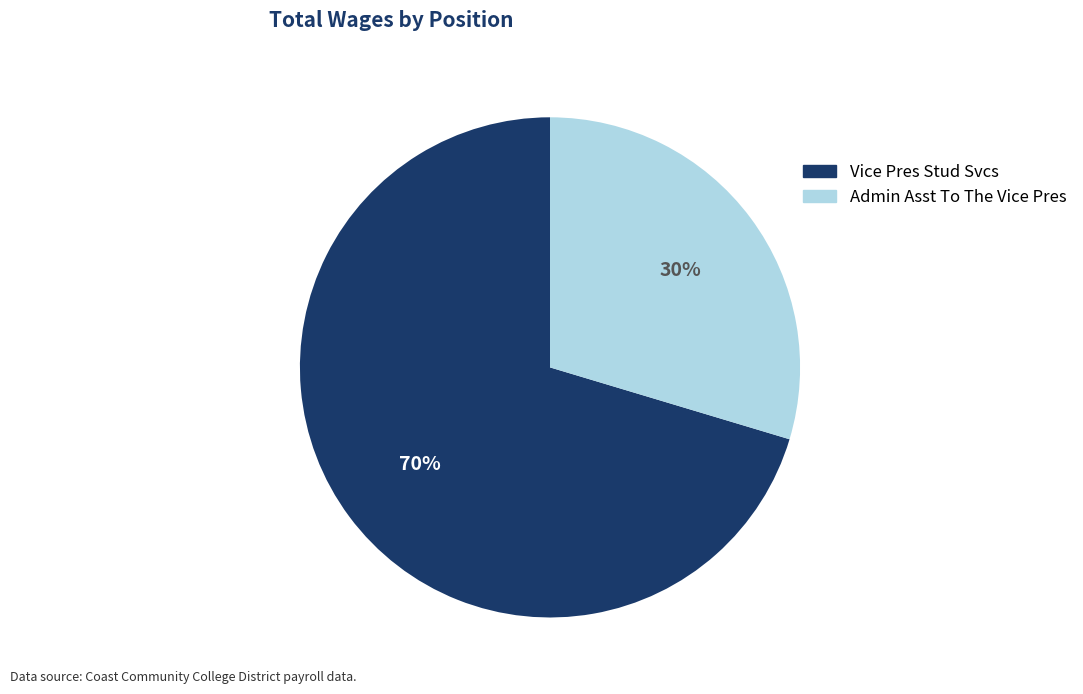

Which has a higher value, Admin Asst To The Vice Pres or Vice Pres Stud Svcs?

Vice Pres Stud Svcs